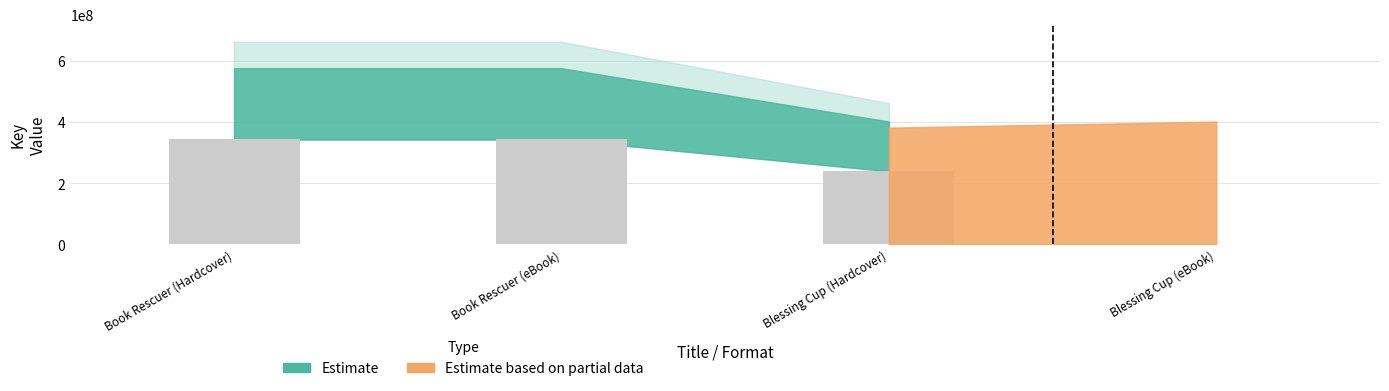

What position from the left is Blessing Cup (Hardcover)?

3